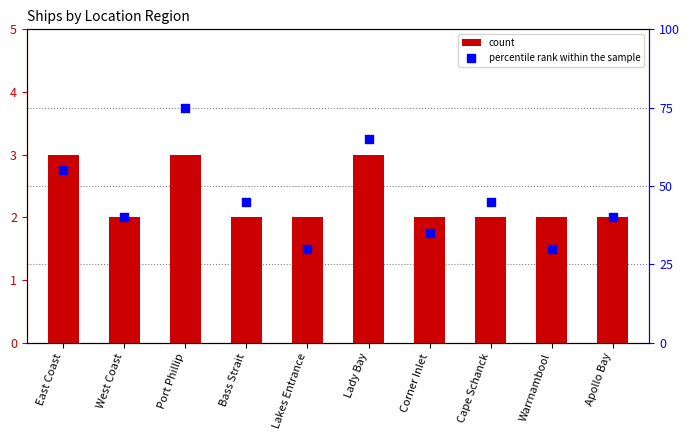

Is the value of count at Lakes Entrance greater than the value of percentile rank within the sample at Warrnambool?

No